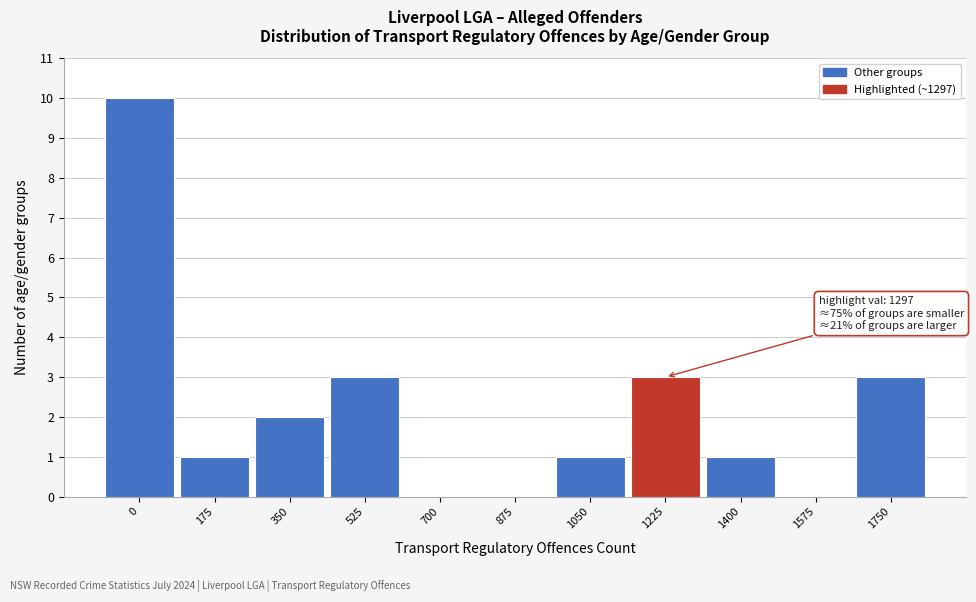

Reading left to right, what are all the values shown in this chart?

0=10	175=1	350=2	525=3	700=0	875=0	1050=1	1225=3	1400=1	1575=0	1750=3